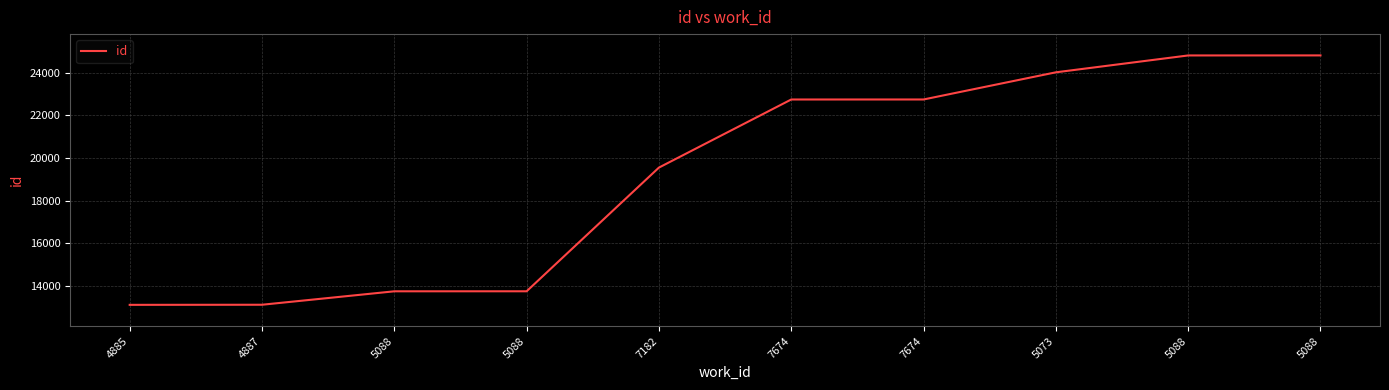

What is the change in value from 4887 to 5088?

+631